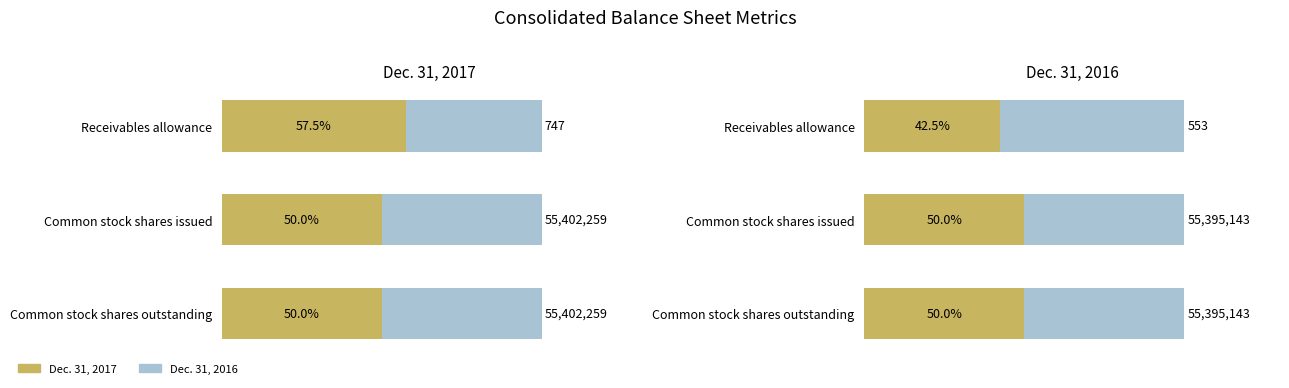

What is the value of the Dec. 31, 2017 bar at the 2nd from the left?

50.0